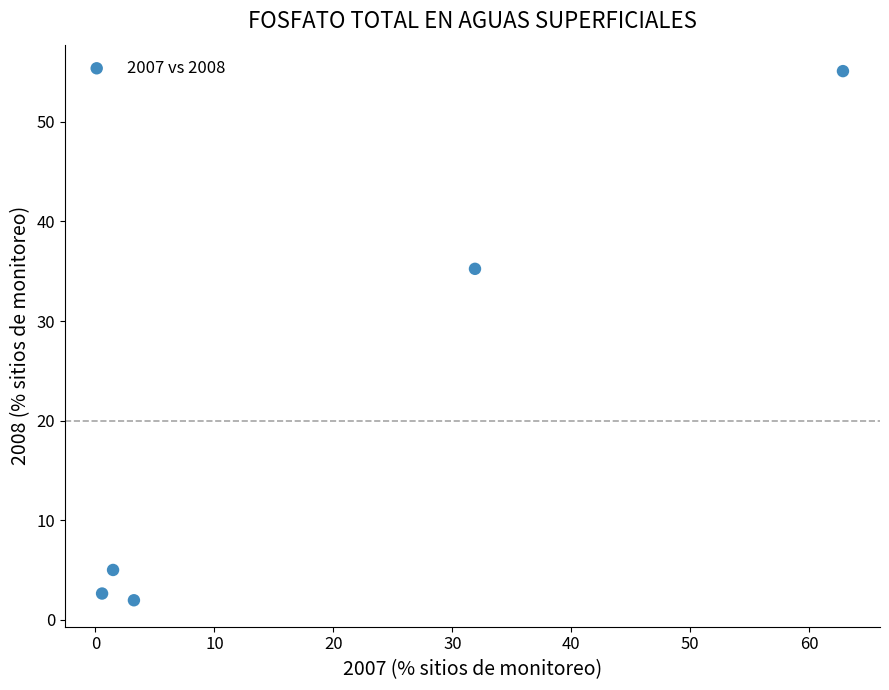

What Y value in the scatter plot is closest to 28?

35.2